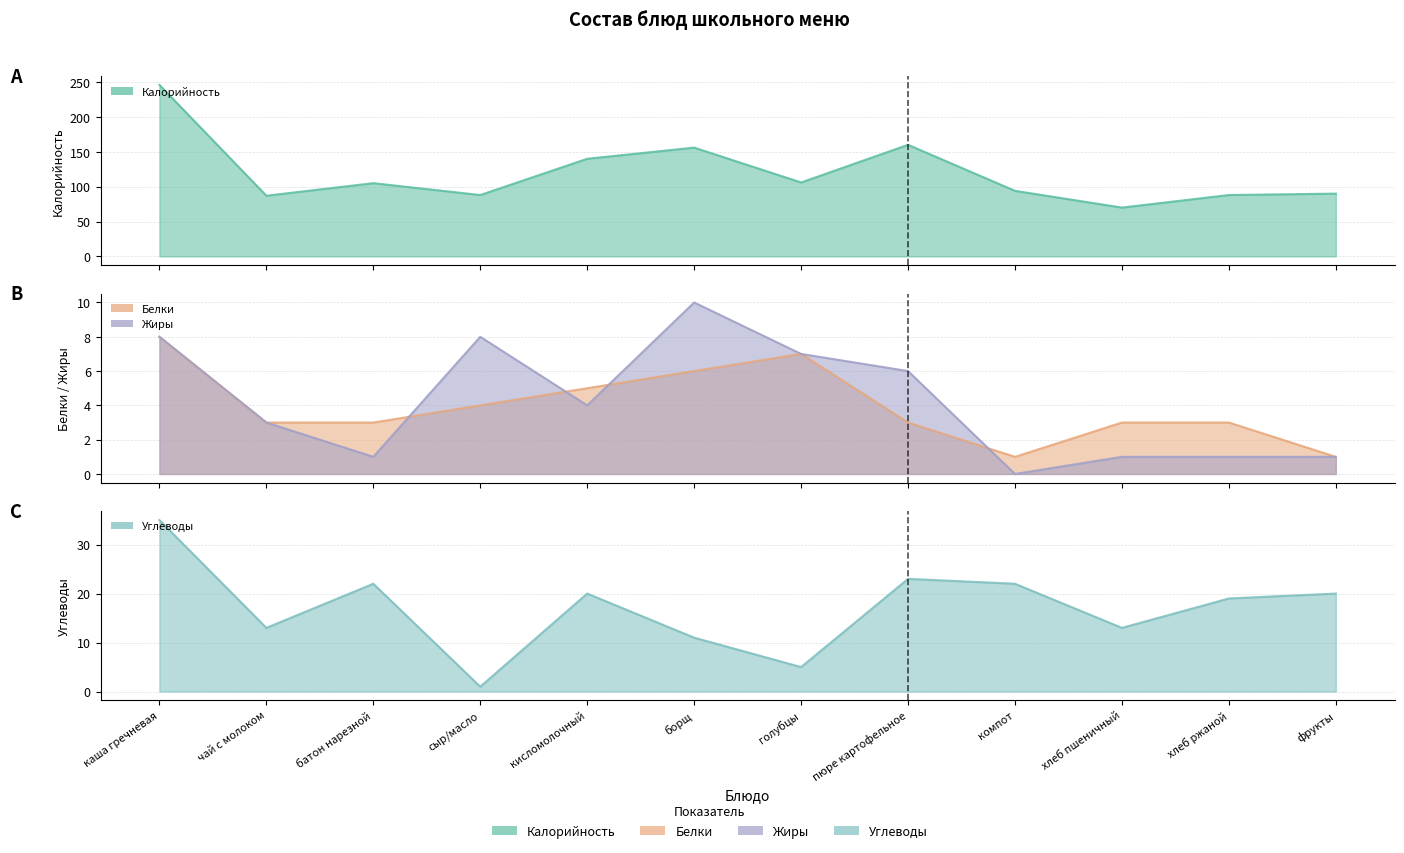

Is the value of Белки at чай с молоком greater than the value of Углеводы at сыр/масло?

Yes